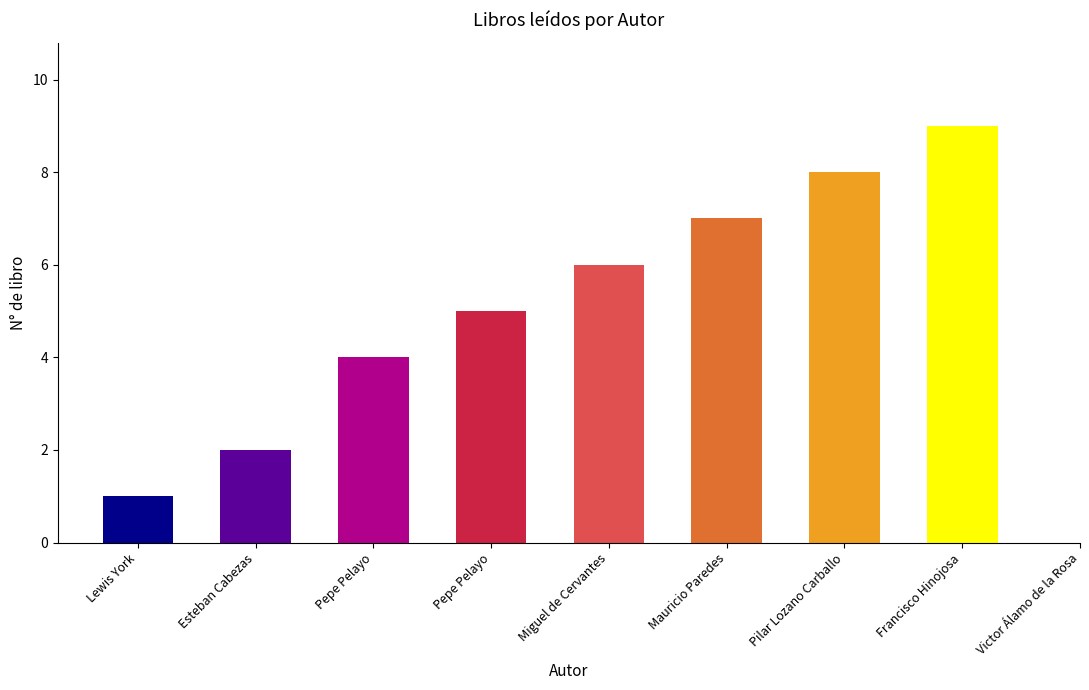

What is the label of the 4th bar from the left?

Pepe Pelayo